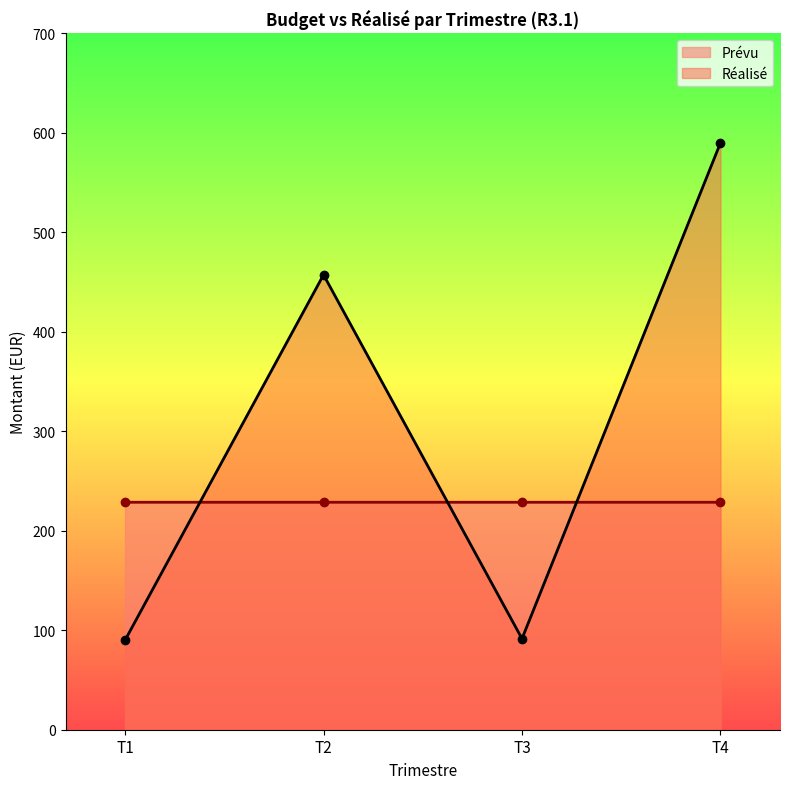

Which series has the largest total across all categories?

Réalisé